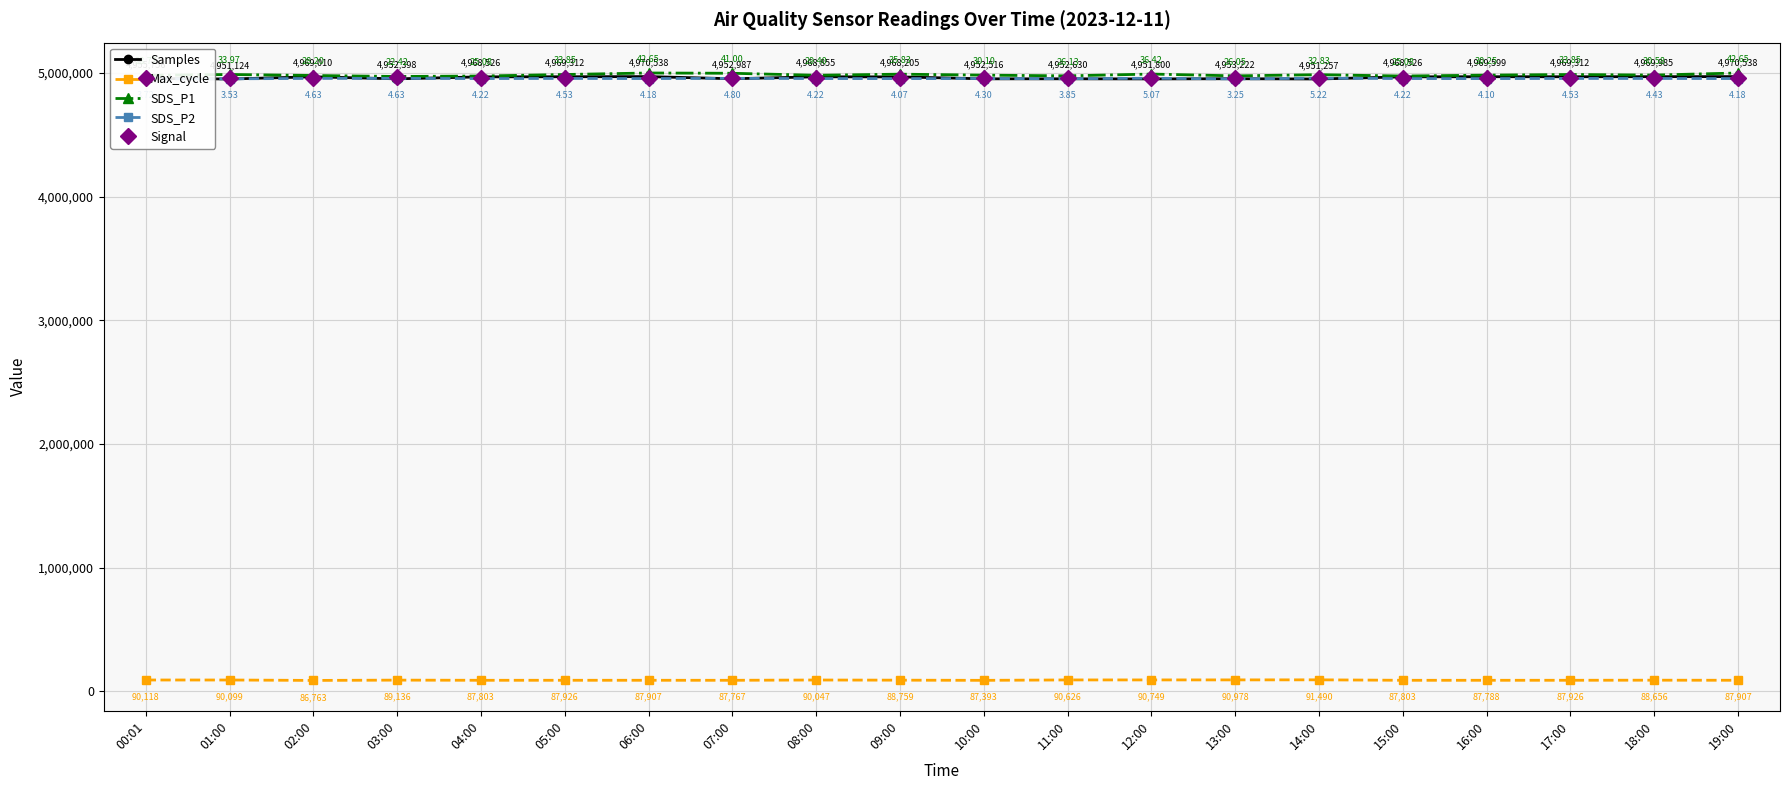

What is the lowest value of the SDS_P2 series?

4951750